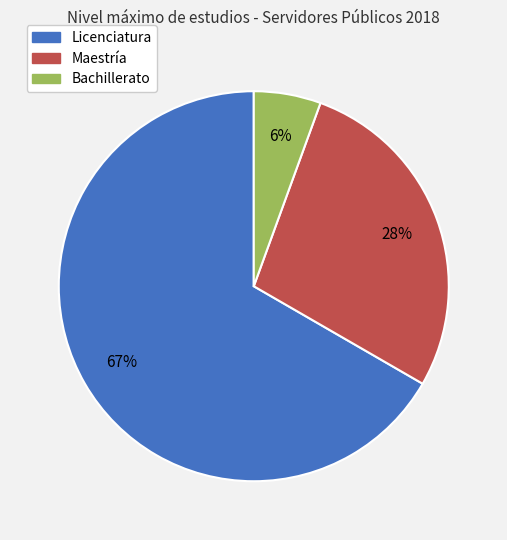

True or false: Maestría accounts for 42% of the total.

False